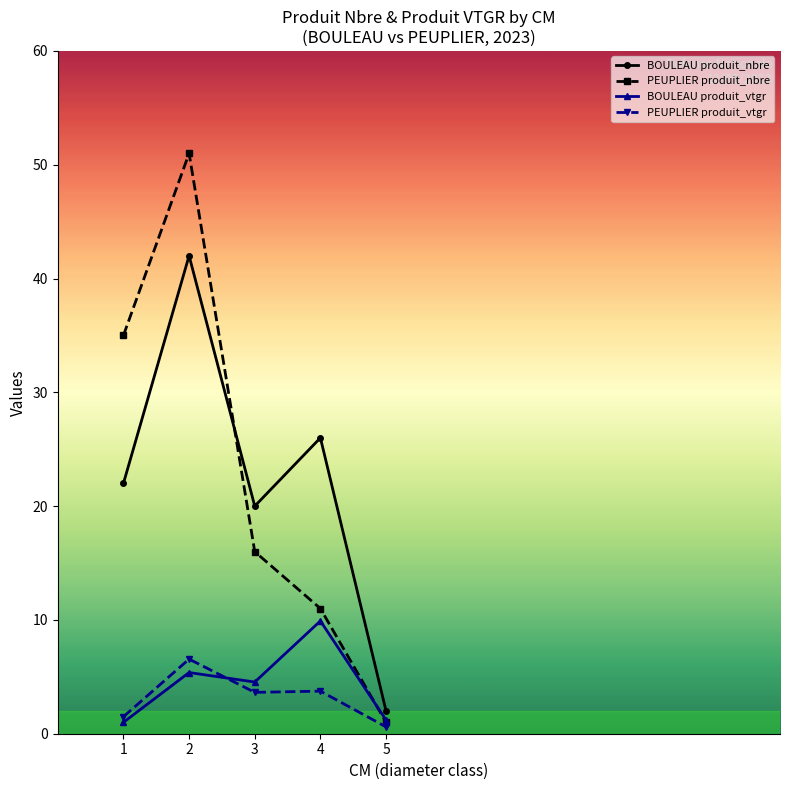

Which series has the largest range (max minus min)?

PEUPLIER produit_nbre